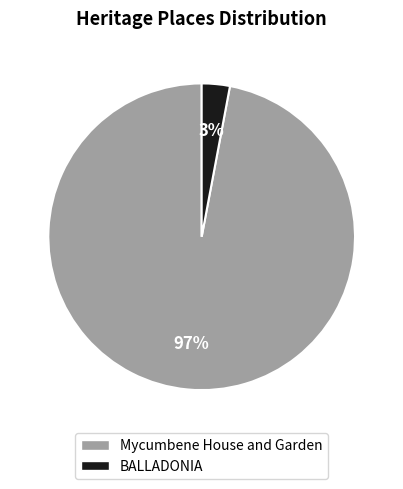

How many slices are in this pie chart?

2